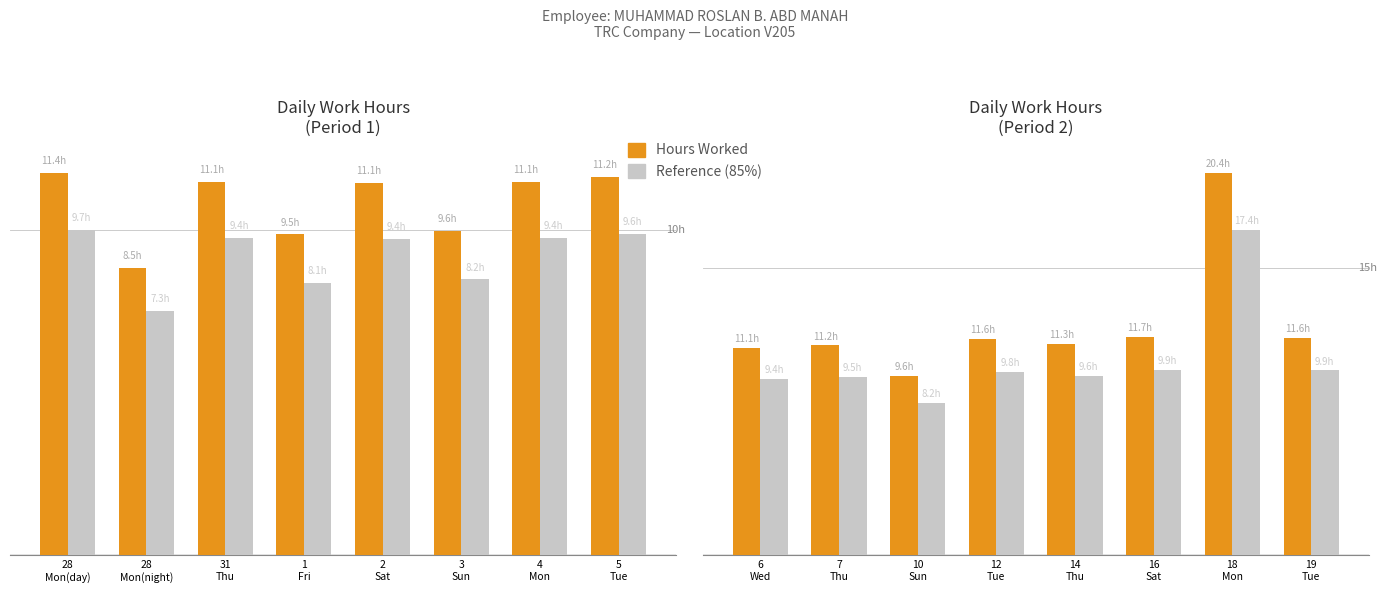

Which series has the widest spread of values?

Hours Worked